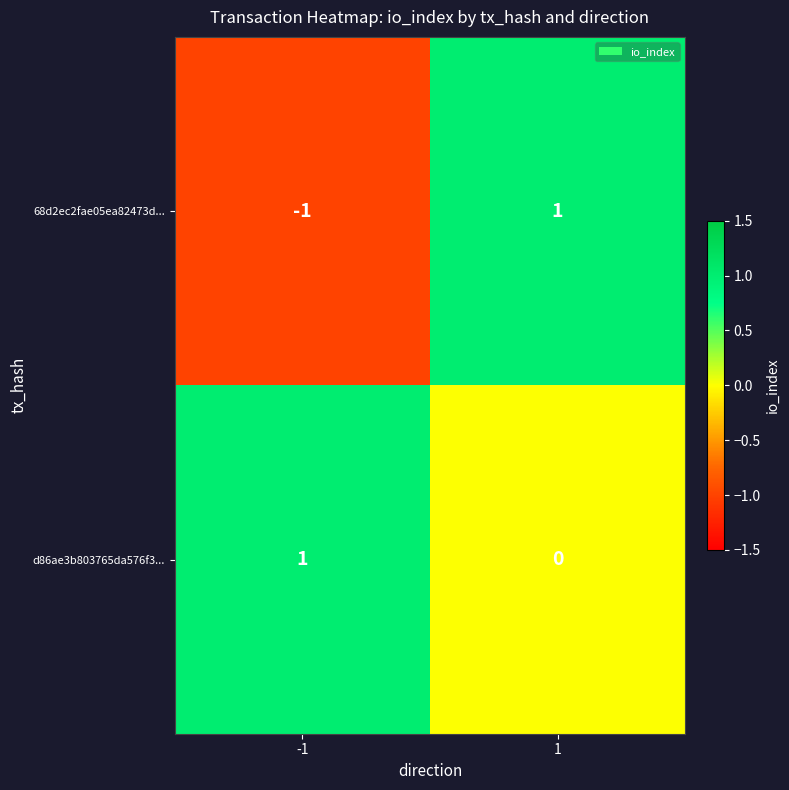

Reading left to right, list all the values displayed in this chart.

68d2ec2fae05ea82473d...: -1	1
d86ae3b803765da576f3...: 1	0